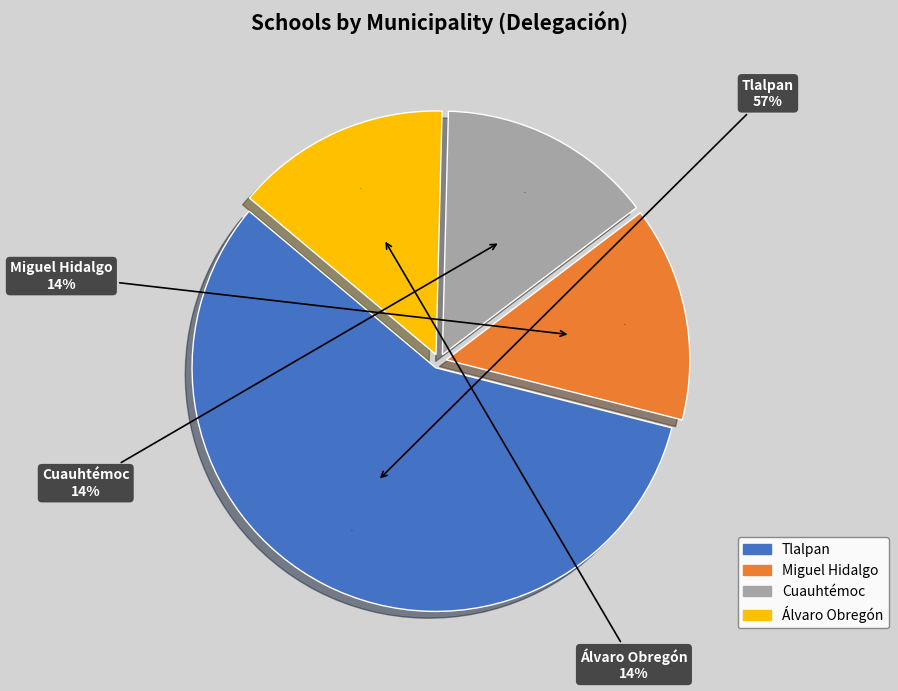

Which slice is the largest?

Tlalpan